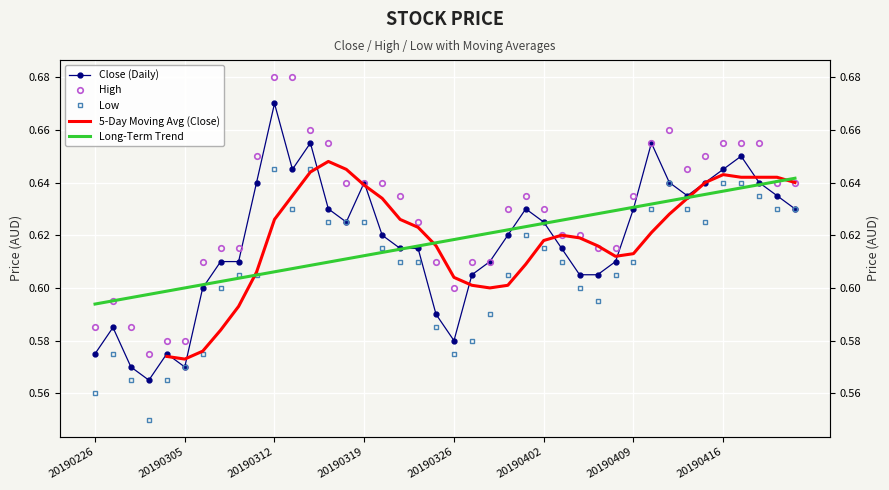

What value does the Low series have at 20190319?

0.6